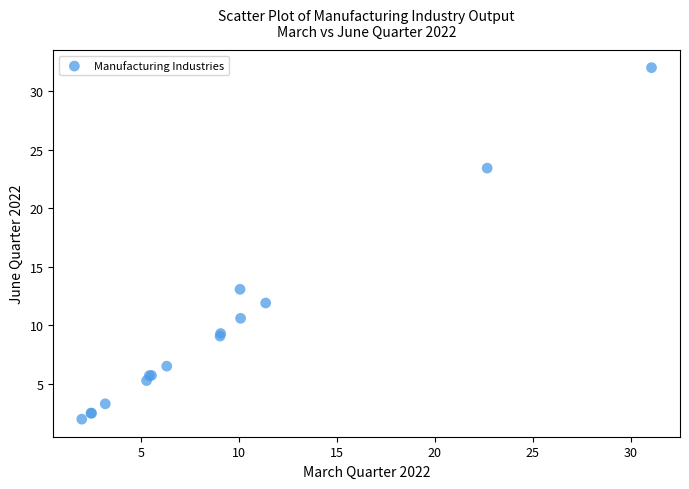

What Y value in the scatter plot is closest to 17?

13.1